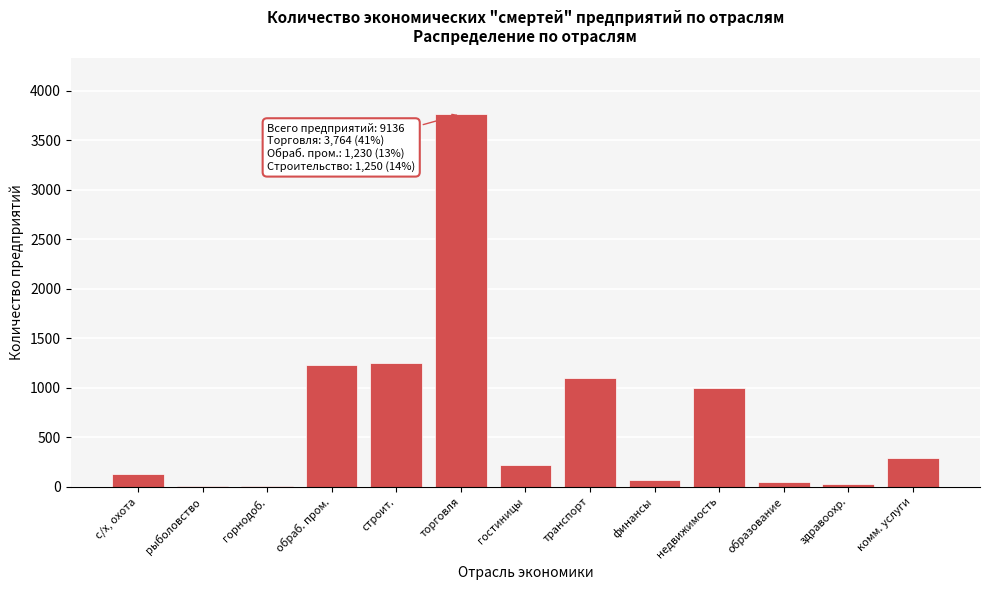

Which has a higher value, транспорт or с/х, охота?

транспорт